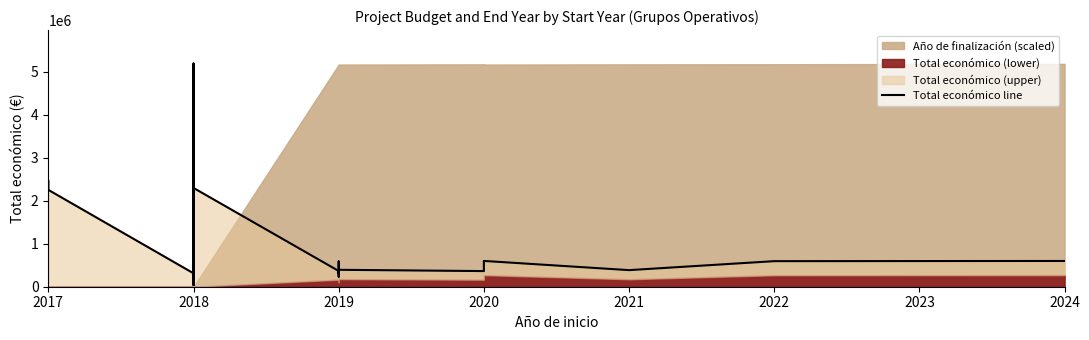

How many data points are less than 523022?

11